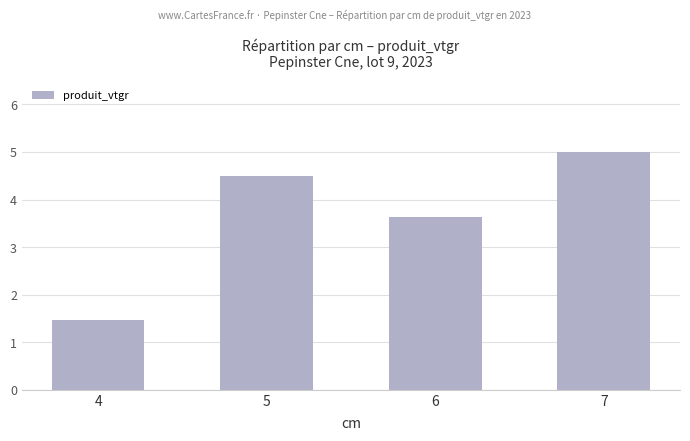

Count the values in the range 3 to 4.

1